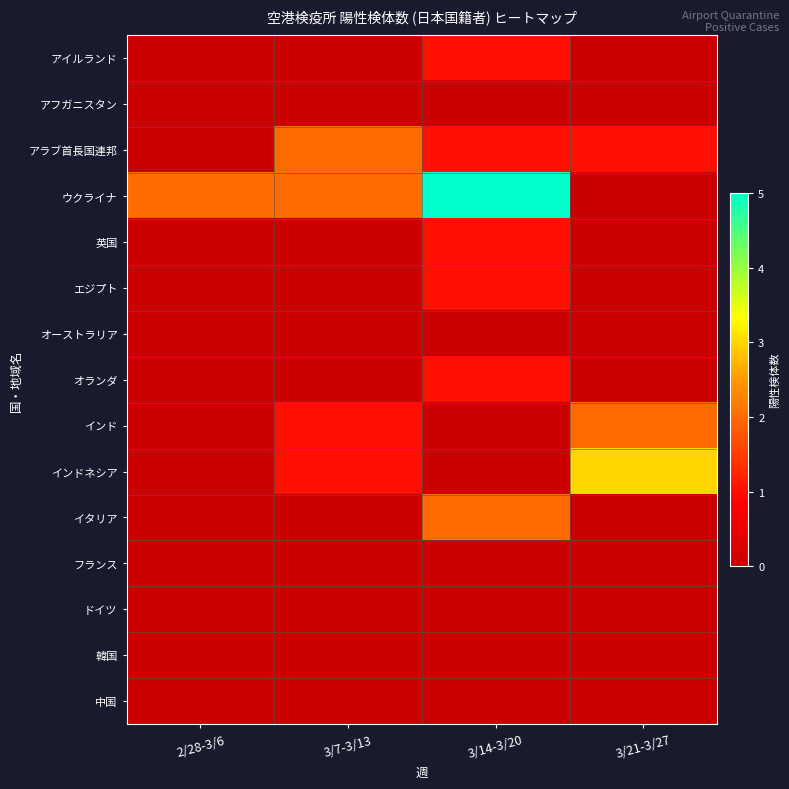

Reading left to right, list all the values displayed in this chart.

アイルランド: 2/28-3/6=0	3/7-3/13=0	3/14-3/20=1	3/21-3/27=0
アフガニスタン: 2/28-3/6=0	3/7-3/13=0	3/14-3/20=0	3/21-3/27=0
アラブ首長国連邦: 2/28-3/6=0	3/7-3/13=2	3/14-3/20=1	3/21-3/27=1
ウクライナ: 2/28-3/6=2	3/7-3/13=2	3/14-3/20=5	3/21-3/27=0
英国: 2/28-3/6=0	3/7-3/13=0	3/14-3/20=1	3/21-3/27=0
エジプト: 2/28-3/6=0	3/7-3/13=0	3/14-3/20=1	3/21-3/27=0
オーストラリア: 2/28-3/6=0	3/7-3/13=0	3/14-3/20=0	3/21-3/27=0
オランダ: 2/28-3/6=0	3/7-3/13=0	3/14-3/20=1	3/21-3/27=0
インド: 2/28-3/6=0	3/7-3/13=1	3/14-3/20=0	3/21-3/27=2
インドネシア: 2/28-3/6=0	3/7-3/13=1	3/14-3/20=0	3/21-3/27=3
イタリア: 2/28-3/6=0	3/7-3/13=0	3/14-3/20=2	3/21-3/27=0
フランス: 2/28-3/6=0	3/7-3/13=0	3/14-3/20=0	3/21-3/27=0
ドイツ: 2/28-3/6=0	3/7-3/13=0	3/14-3/20=0	3/21-3/27=0
韓国: 2/28-3/6=0	3/7-3/13=0	3/14-3/20=0	3/21-3/27=0
中国: 2/28-3/6=0	3/7-3/13=0	3/14-3/20=0	3/21-3/27=0